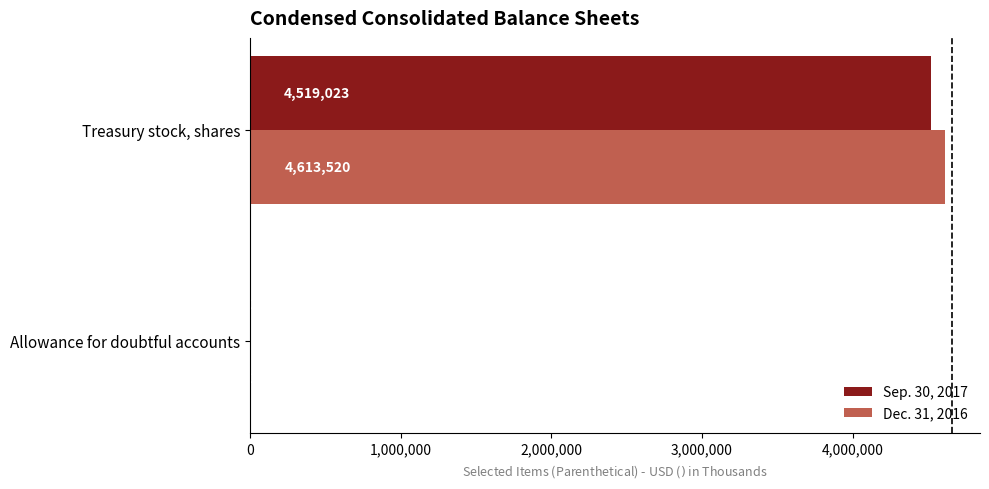

What is the total value across all series at Treasury stock, shares?

9132543